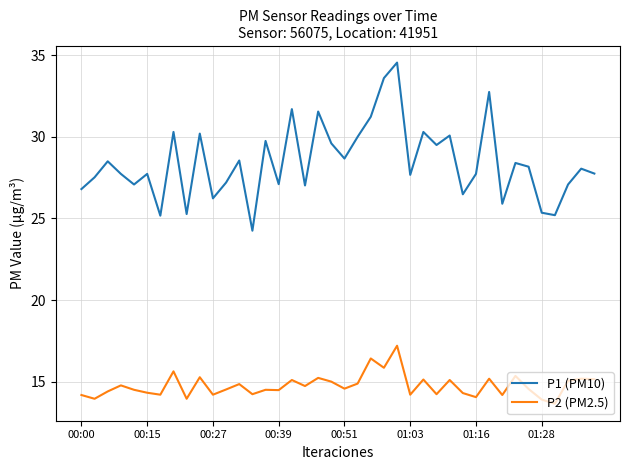

True or false: P1 (PM10) and P2 (PM2.5) intersect in this chart.

False